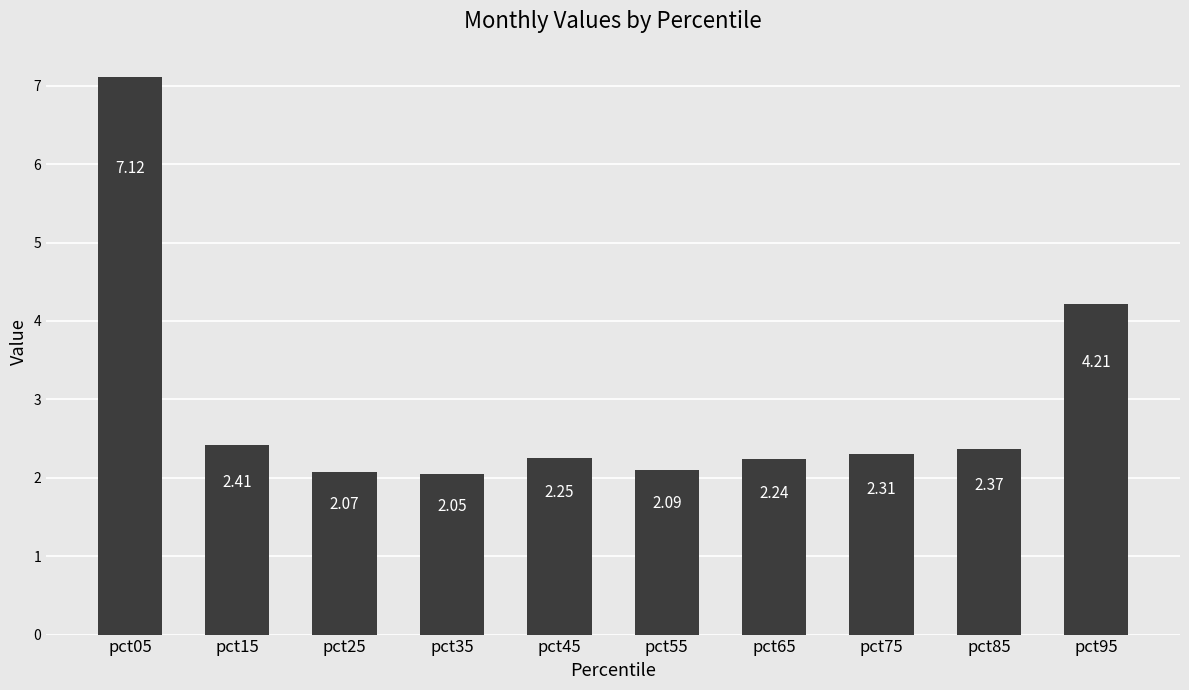

What is the maximum value shown in the chart?

7.1